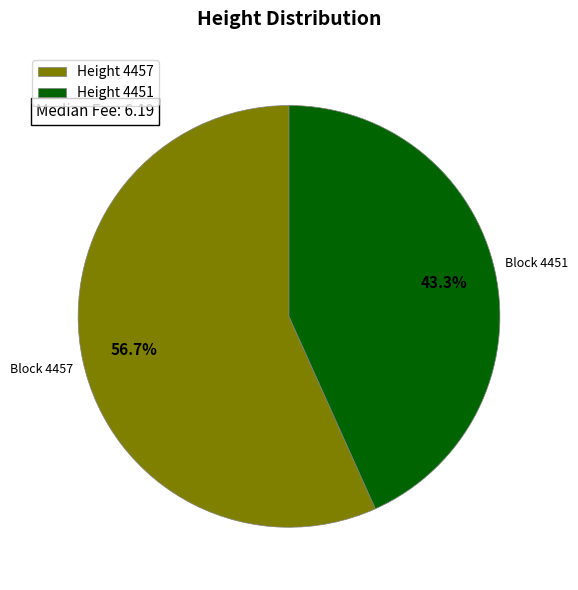

What is the smallest slice in the pie chart?

Height 4451